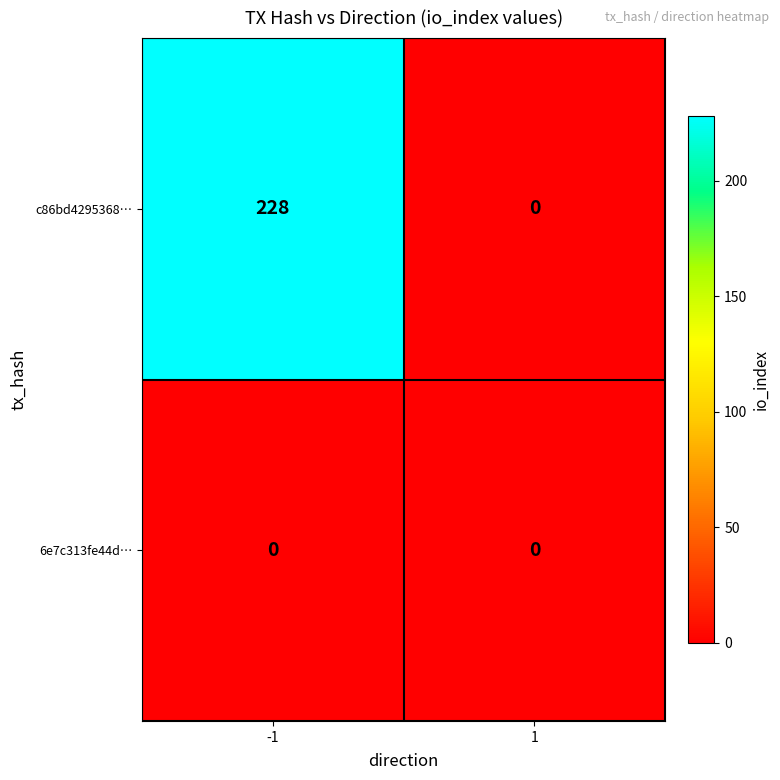

Rank the series by their maximum value, from lowest to highest.

6e7c313fe44d…, c86bd4295368…